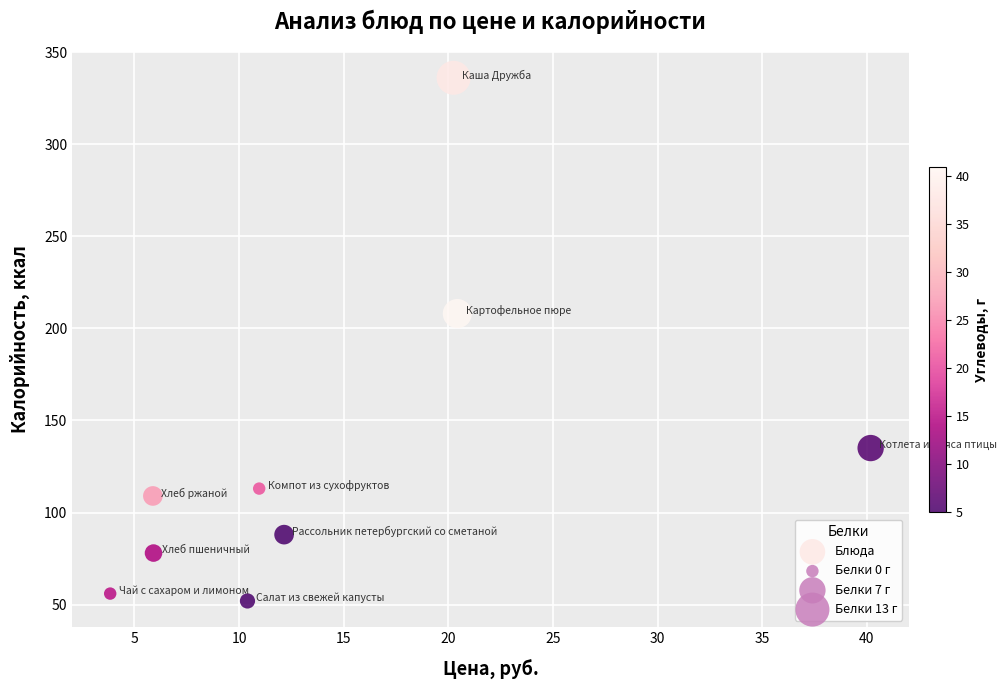

What Y value in the scatter plot is closest to 194?

208